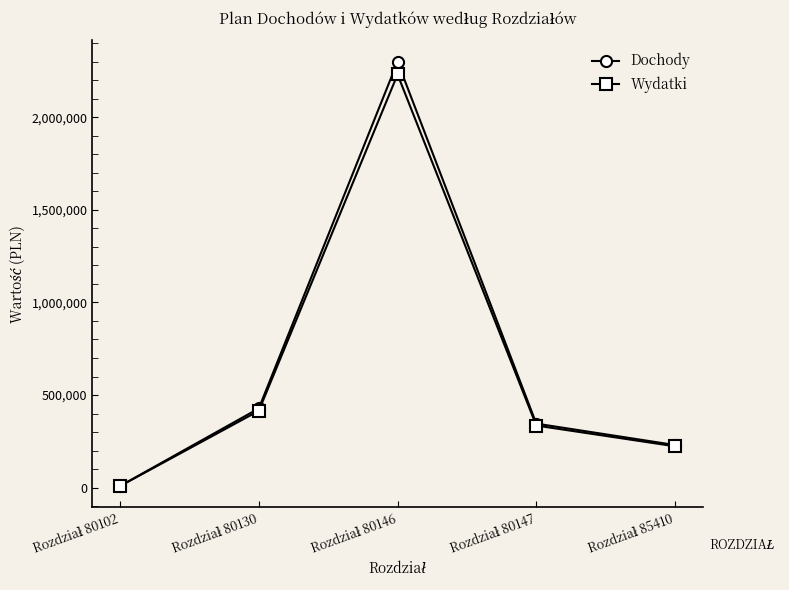

How many interior local peaks does the Wydatki series have?

1